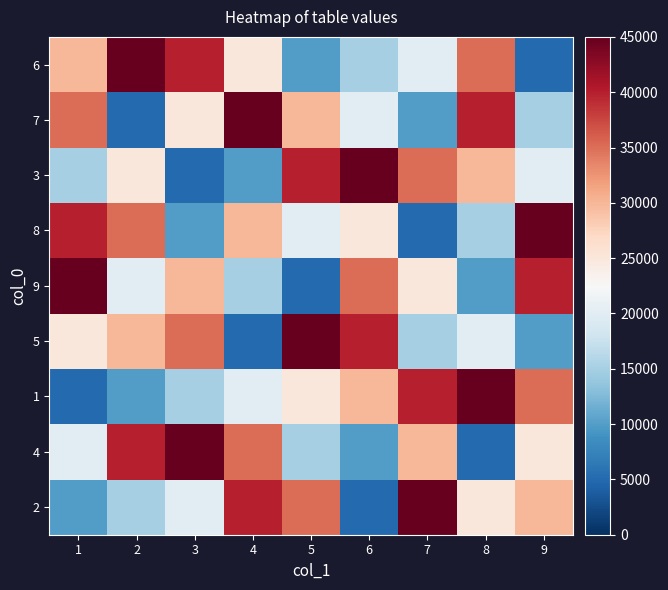

Reading left to right, what are all the values shown in this chart?

6: 1=30000	2=45000	3=40000	4=25000	5=10000	6=15000	7=20000	8=35000	9=5000
7: 1=35000	2=5000	3=25000	4=45000	5=30000	6=20000	7=10000	8=40000	9=15000
3: 1=15000	2=25000	3=5000	4=10000	5=40000	6=45000	7=35000	8=30000	9=20000
8: 1=40000	2=35000	3=10000	4=30000	5=20000	6=25000	7=5000	8=15000	9=45000
9: 1=45000	2=20000	3=30000	4=15000	5=5000	6=35000	7=25000	8=10000	9=40000
5: 1=25000	2=30000	3=35000	4=5000	5=45000	6=40000	7=15000	8=20000	9=10000
1: 1=5000	2=10000	3=15000	4=20000	5=25000	6=30000	7=40000	8=45000	9=35000
4: 1=20000	2=40000	3=45000	4=35000	5=15000	6=10000	7=30000	8=5000	9=25000
2: 1=10000	2=15000	3=20000	4=40000	5=35000	6=5000	7=45000	8=25000	9=30000